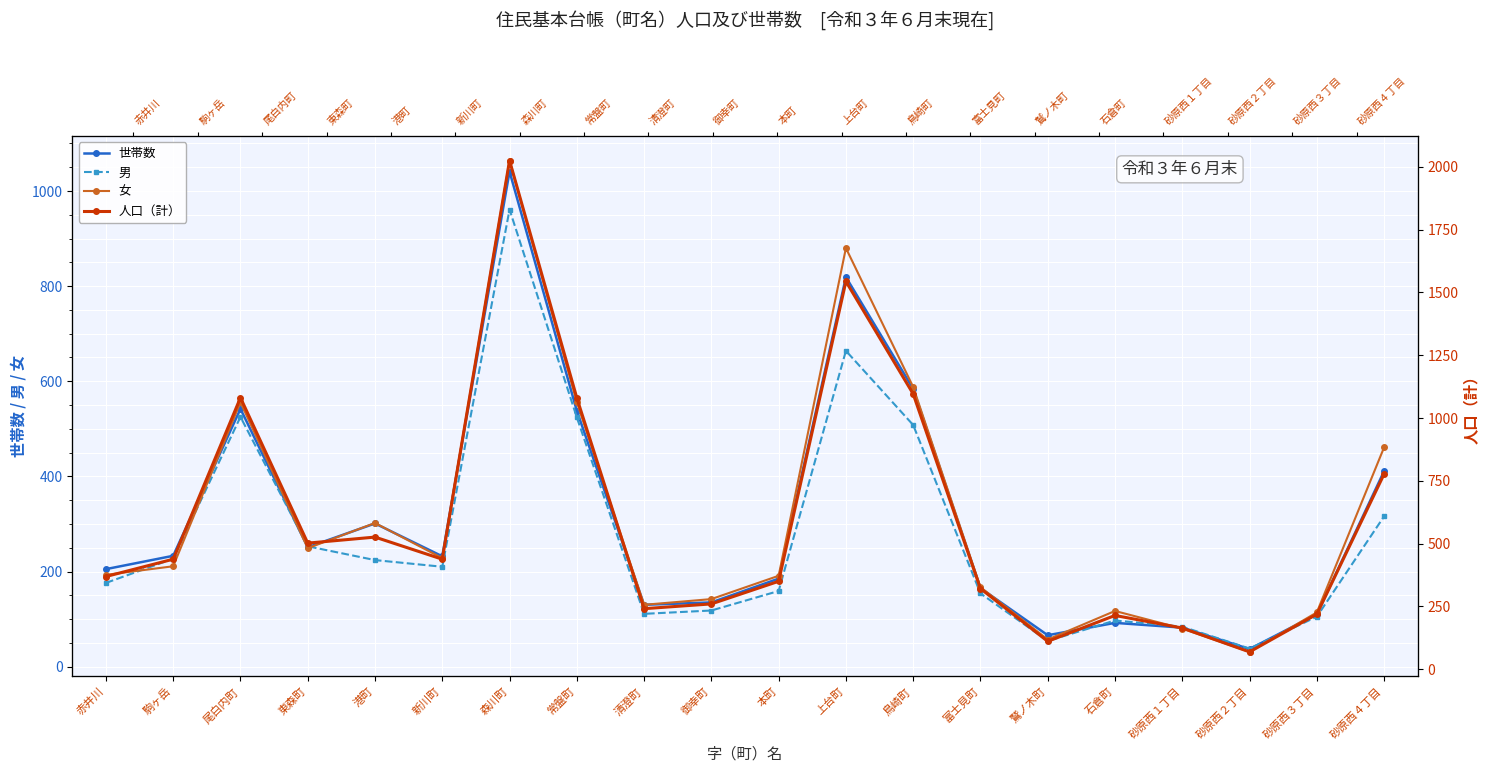

The 男 series shows 54 at 鷲ノ木町. True or false?

True